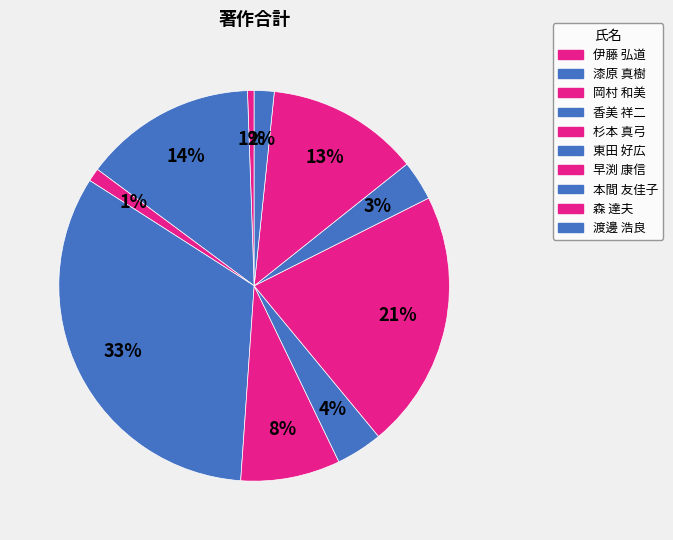

Count the number of slices in the pie.

10